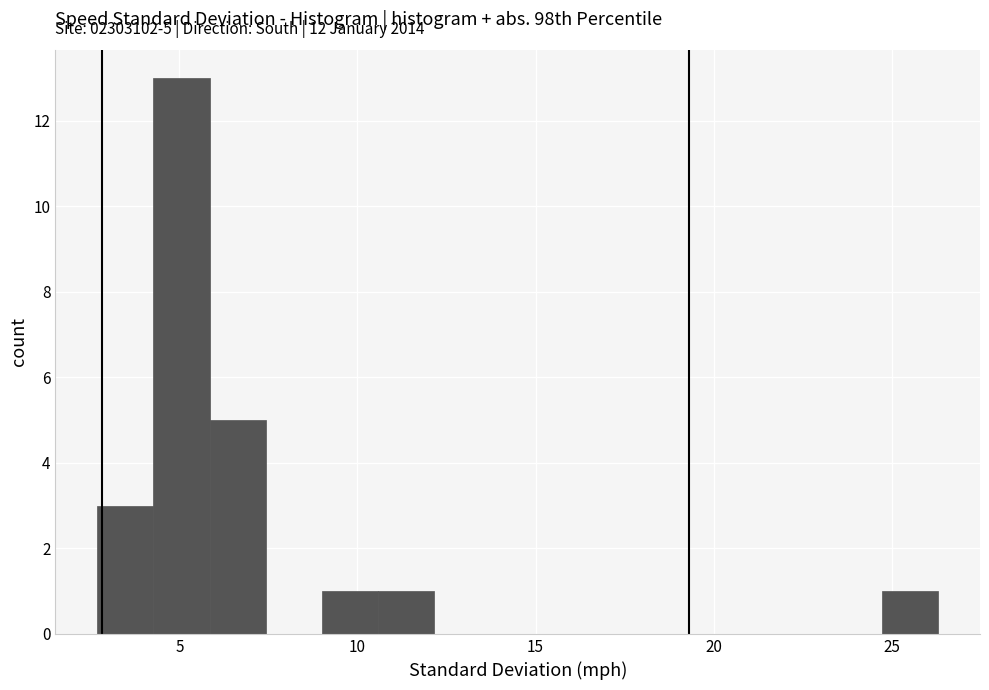

Around what value on the x-axis is the tallest bar? Give the approximate position of its centre, as read against the axis.

5.0